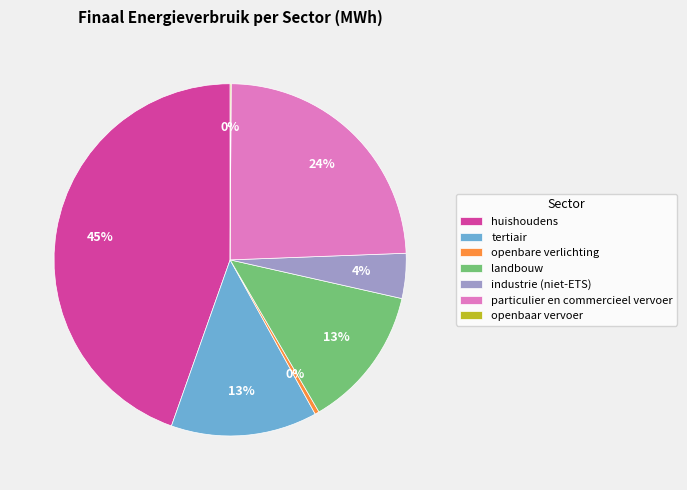

Is openbare verlichting the majority of the pie?

No